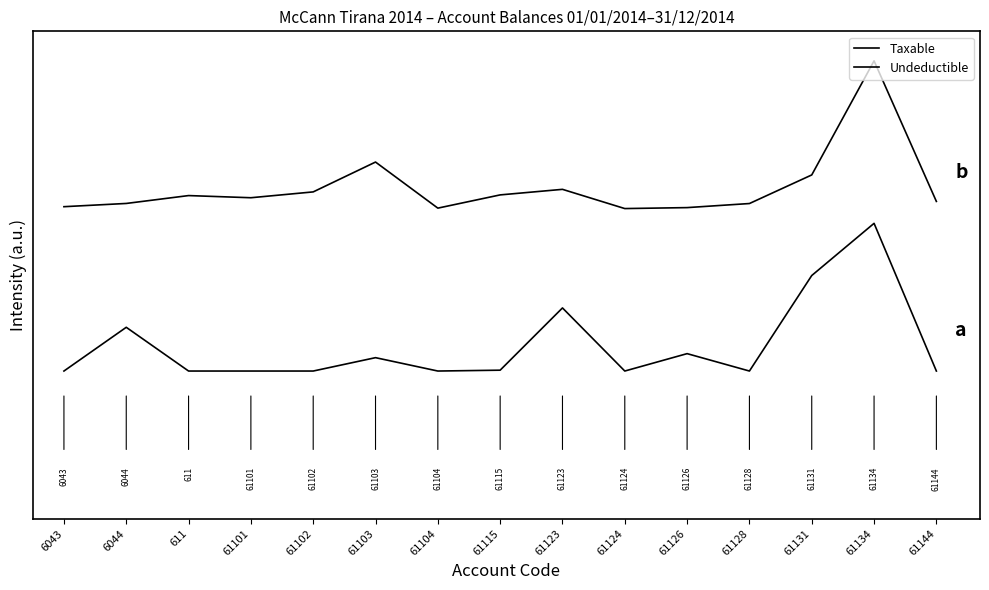

True or false: Taxable and Undeductible intersect in this chart.

False